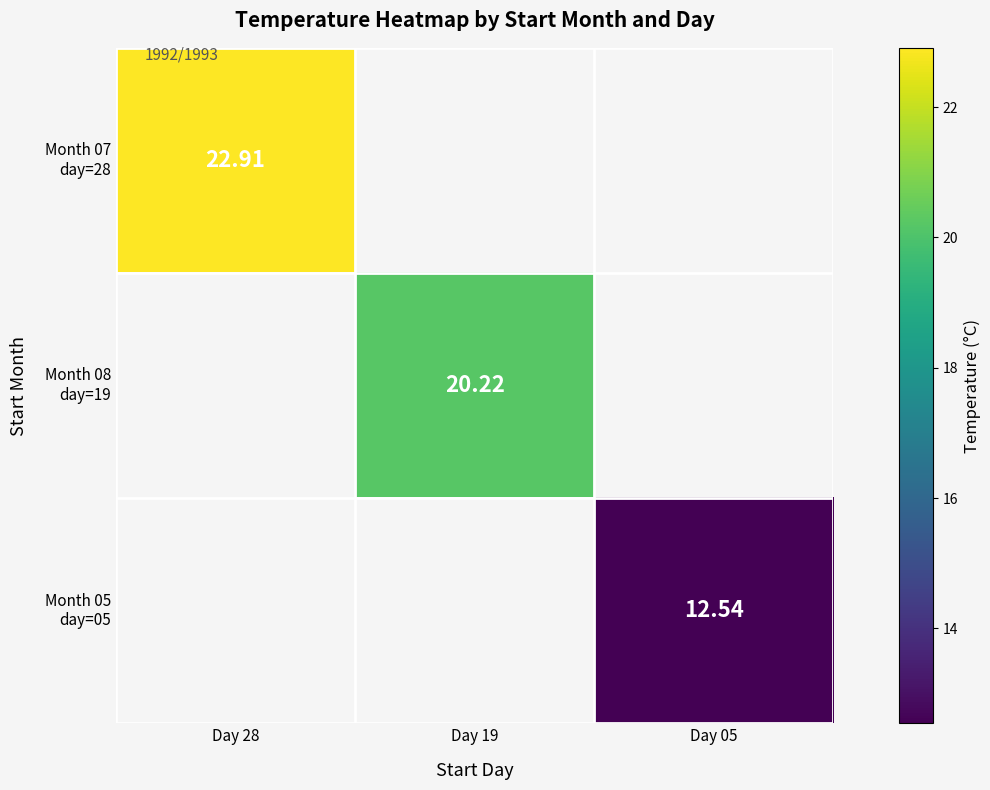

Count the number of categories in the chart.

3